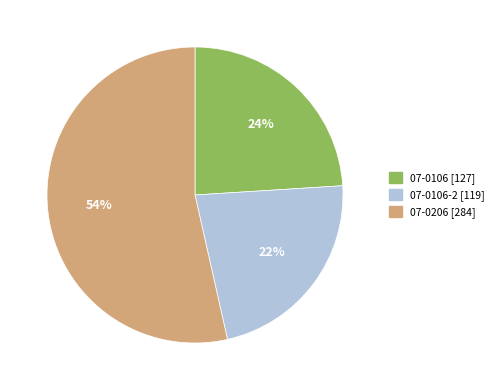

Does any single category account for the majority?

Yes